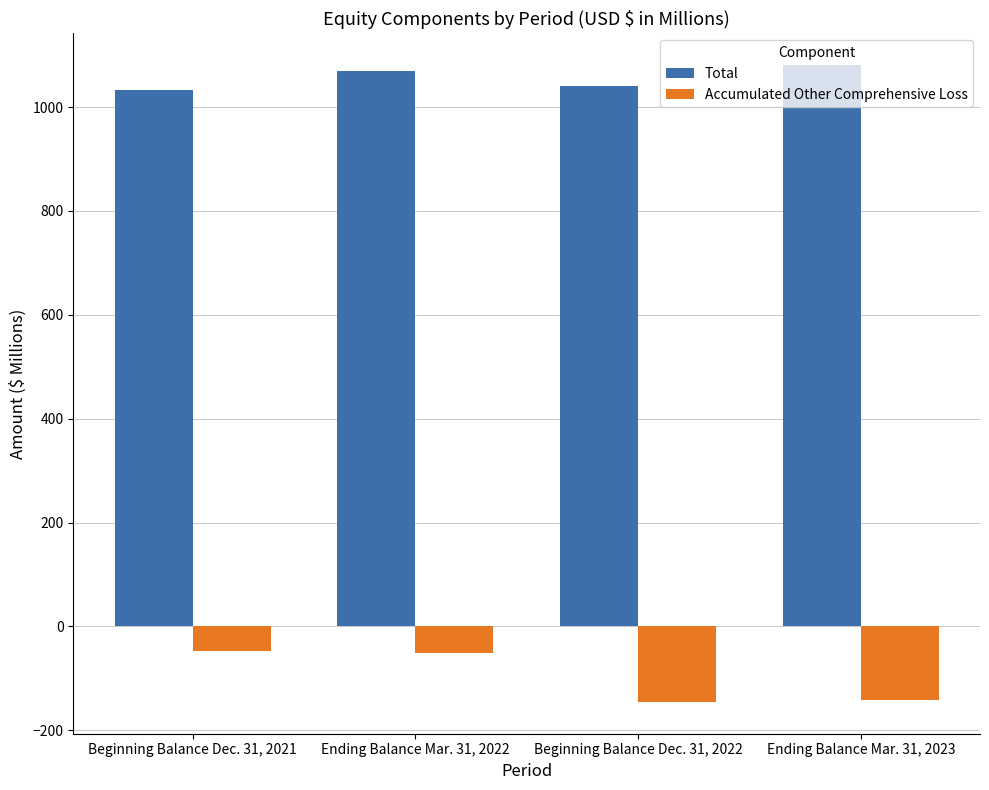

At which label is Total closest to 1056?

Ending Balance Mar. 31, 2022